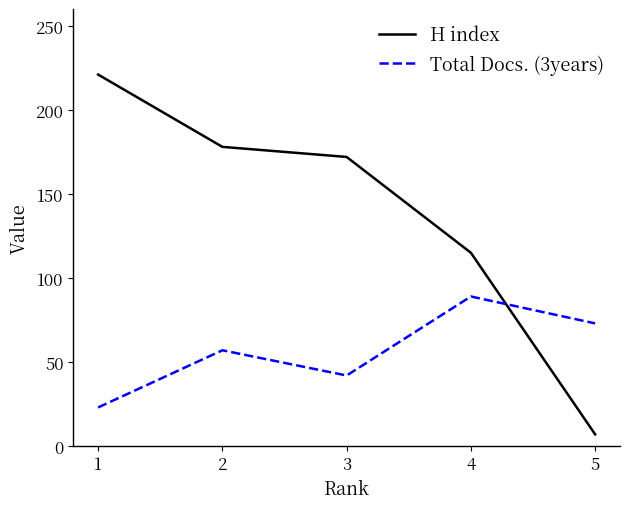

List the labels in order of Total Docs. (3years) value, smallest first.

1, 3, 2, 5, 4